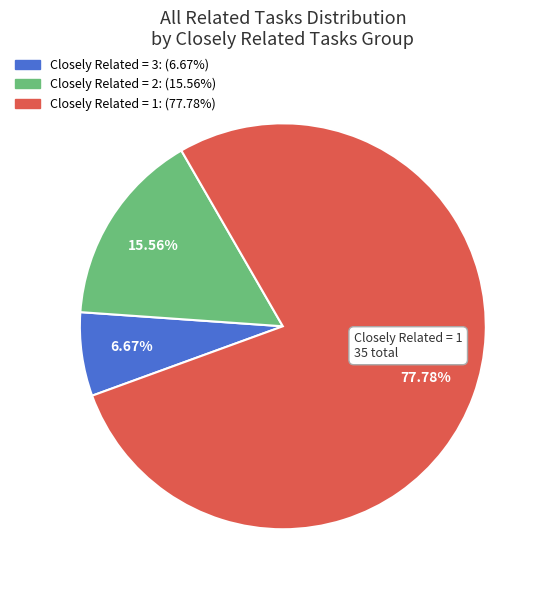

Is there a majority slice in this chart?

Yes